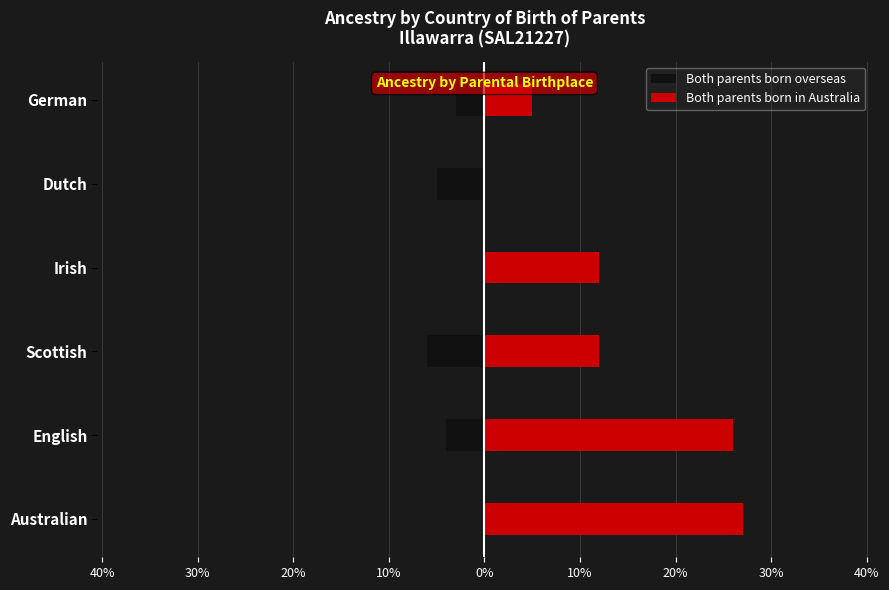

What is the minimum value shown in the chart?

-6